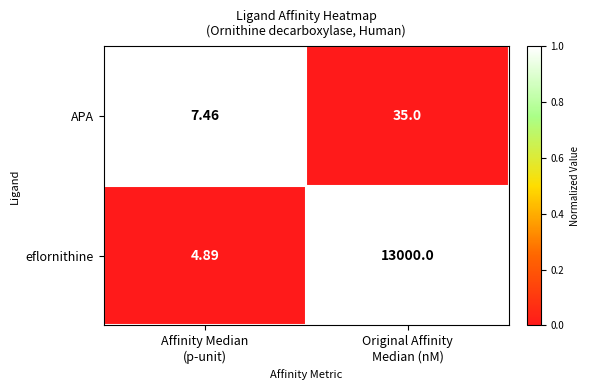

Which series has the widest spread of values?

eflornithine